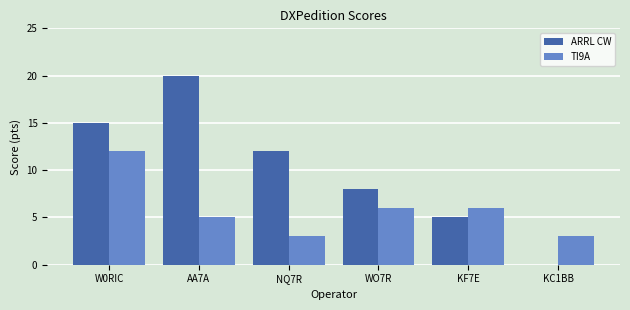

Which series has the largest total across all categories?

ARRL CW